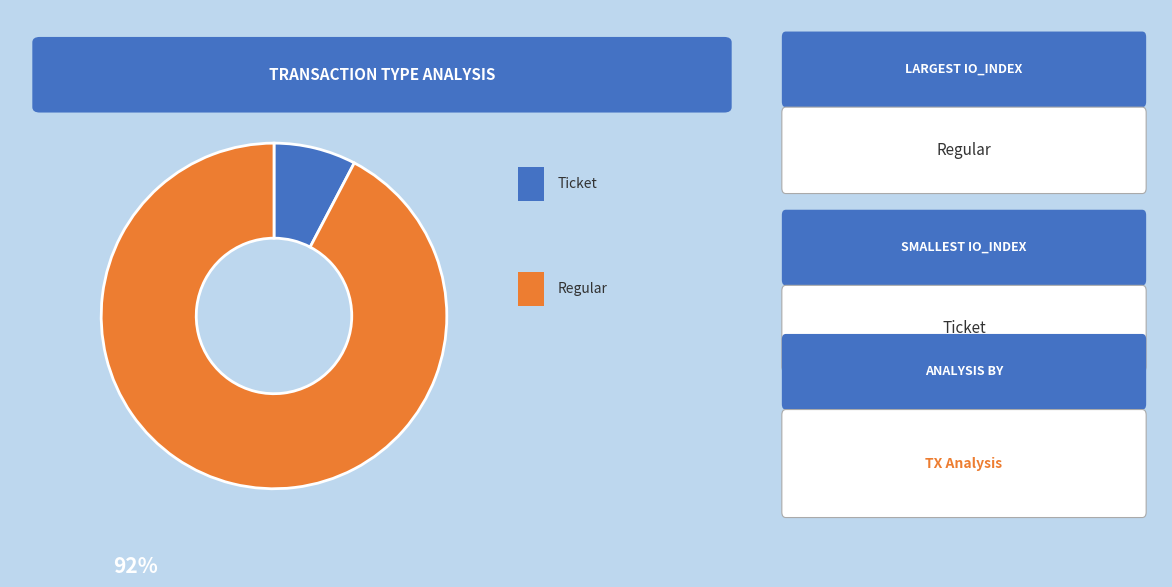

Does any single category account for the majority?

Yes